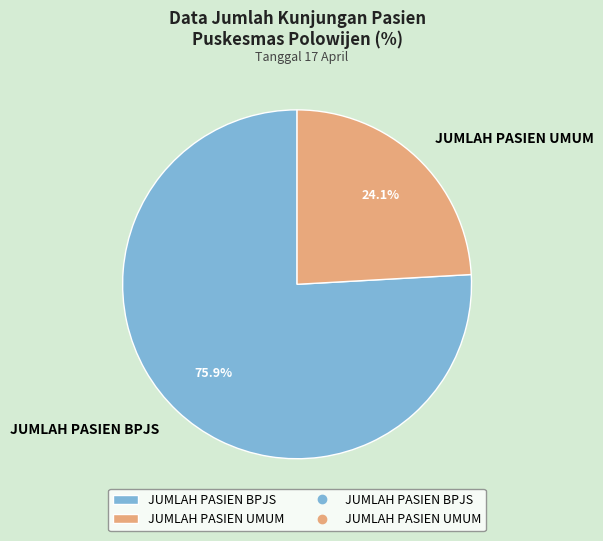

Is JUMLAH PASIEN UMUM the majority of the pie?

No